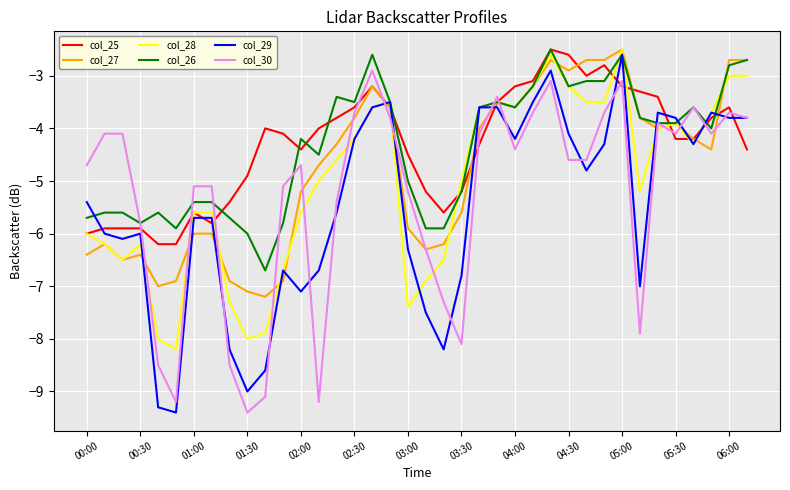

What is the smallest value displayed?

-9.4